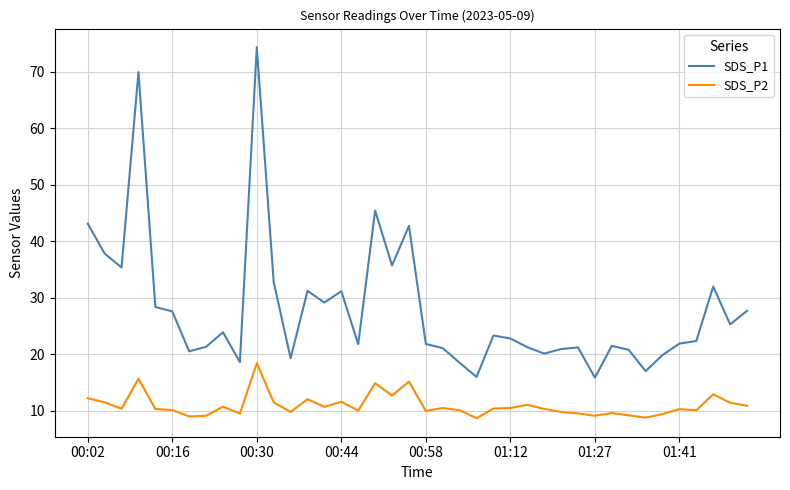

What is the minimum value shown in the chart?

8.7